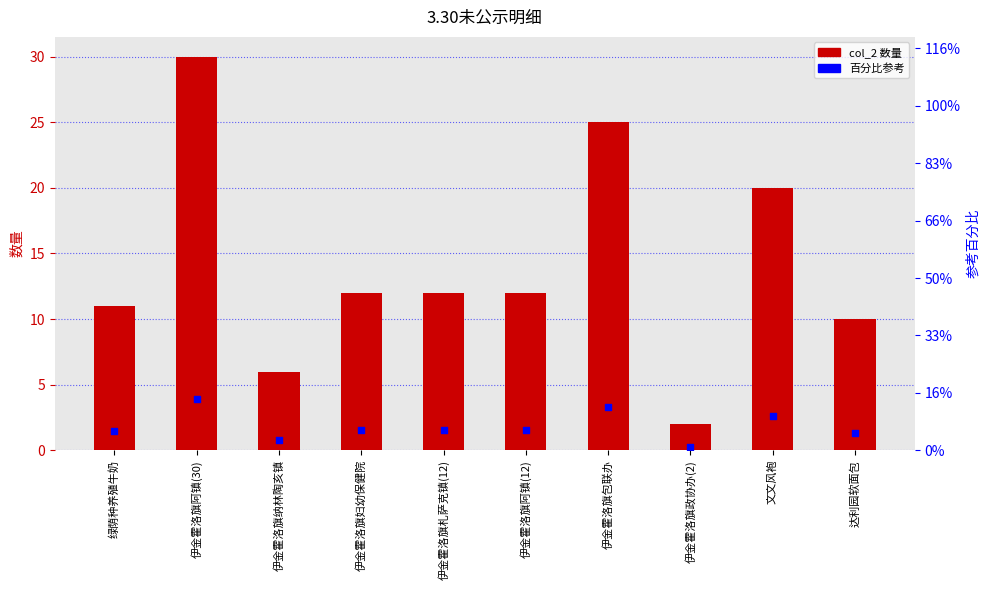

Which series reaches the maximum Y coordinate?

col_2 数量